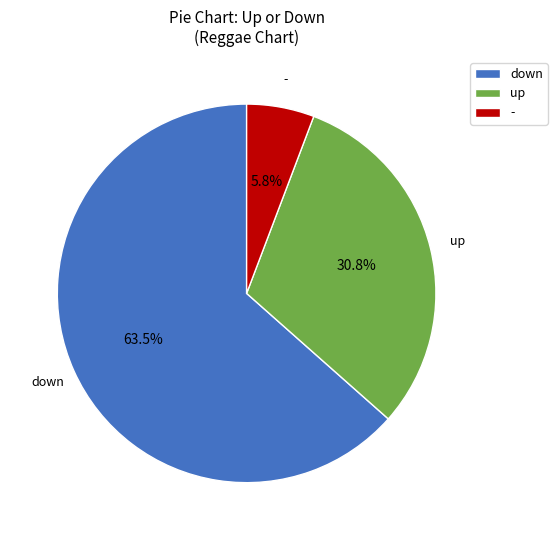

Does - account for over 50% of the chart?

No